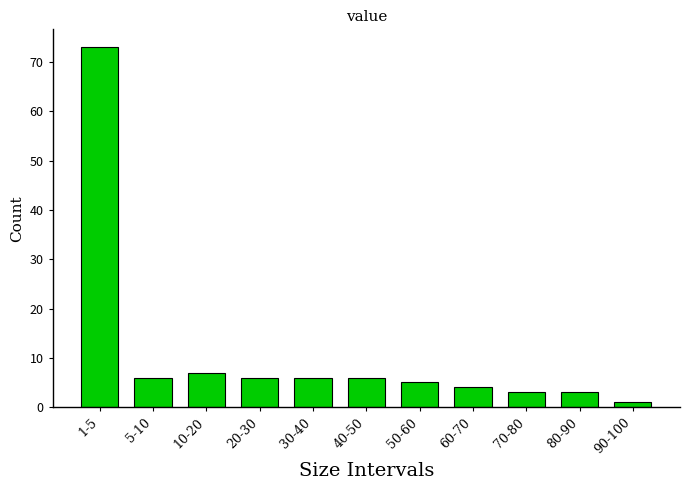

Reading left to right, list all the values displayed in this chart.

1-5=73	5-10=6	10-20=7	20-30=6	30-40=6	40-50=6	50-60=5	60-70=4	70-80=3	80-90=3	90-100=1